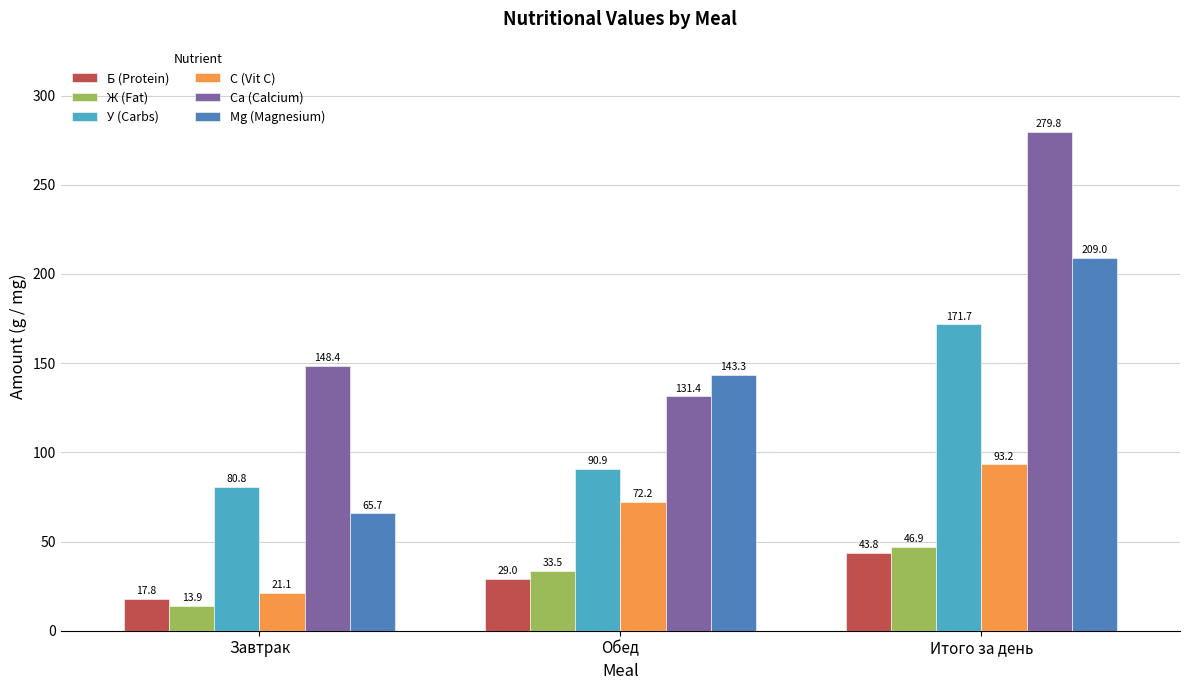

Rank the series at Завтрак from lowest to highest value.

Ж (Fat), Б (Protein), С (Vit C), Mg (Magnesium), У (Carbs), Са (Calcium)